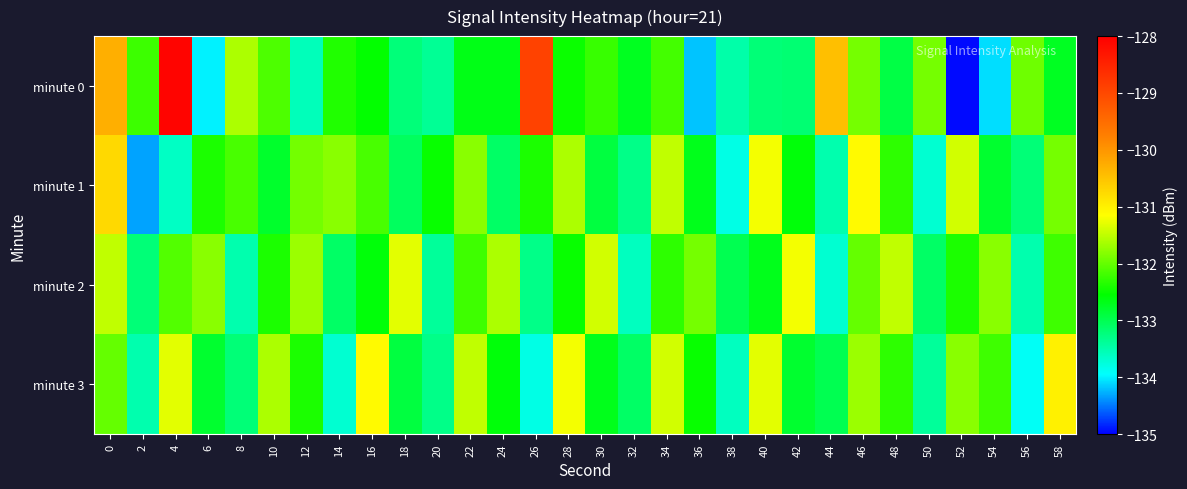

List the series in order of their overall mean, highest first.

minute 0, minute 2, minute 3, minute 1